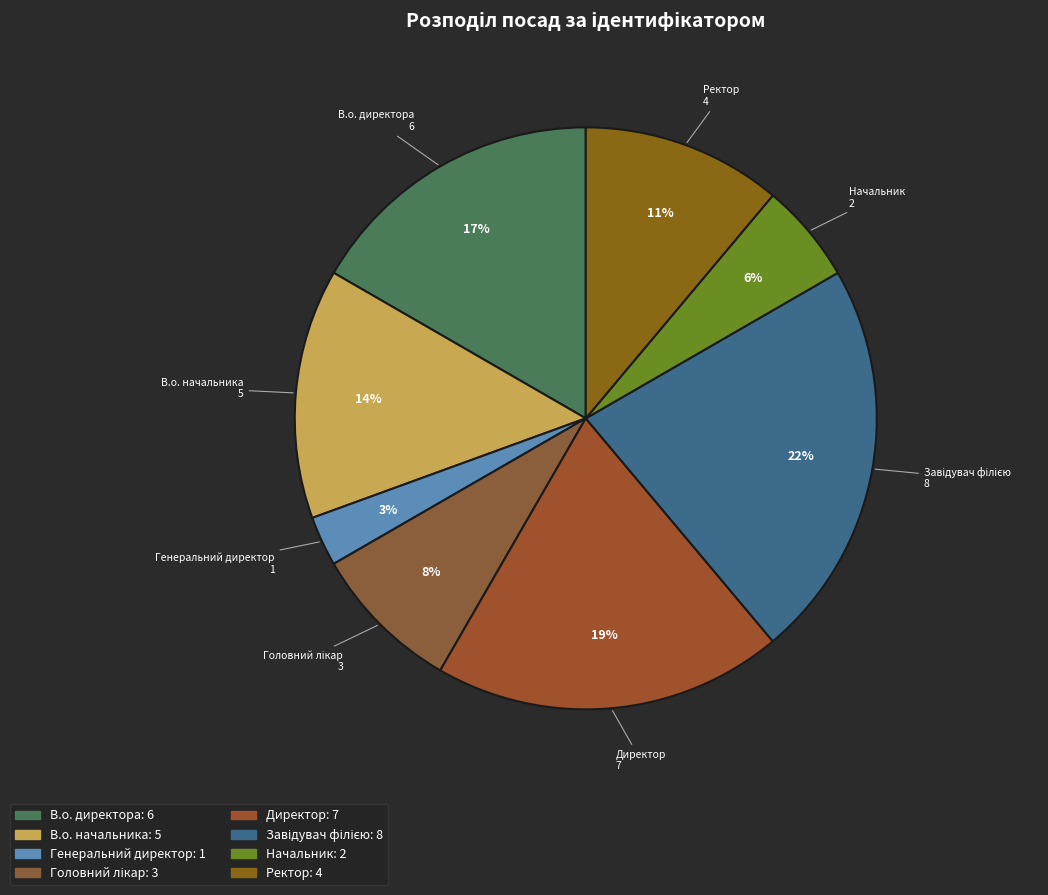

What is the smallest slice in the pie chart?

Генеральний директор